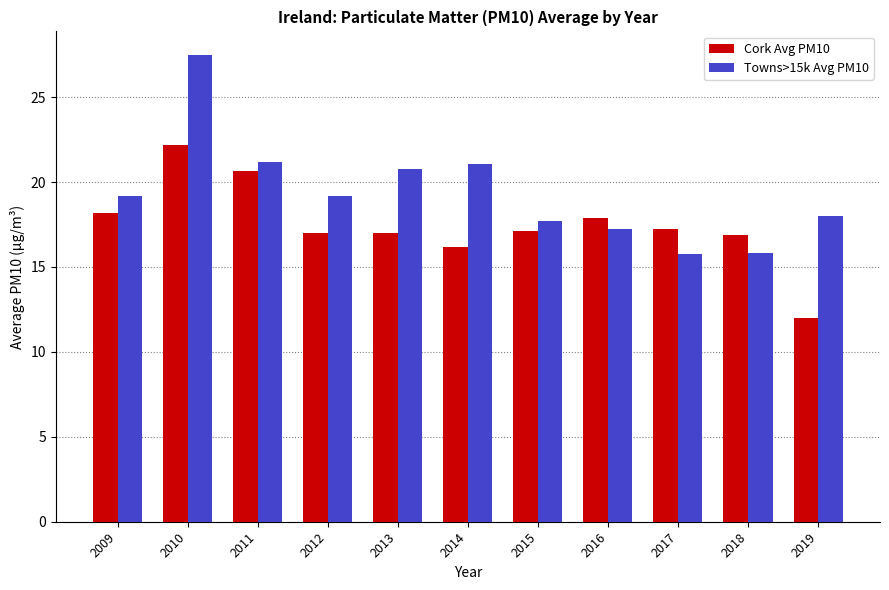

What is the total value across all series at 2009?

37.3